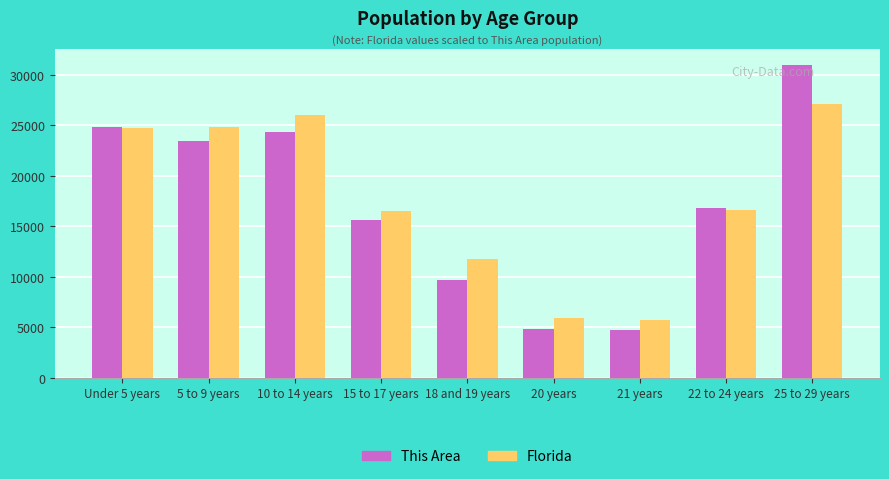

What is the total value across all series at 5 to 9 years?

48273.4